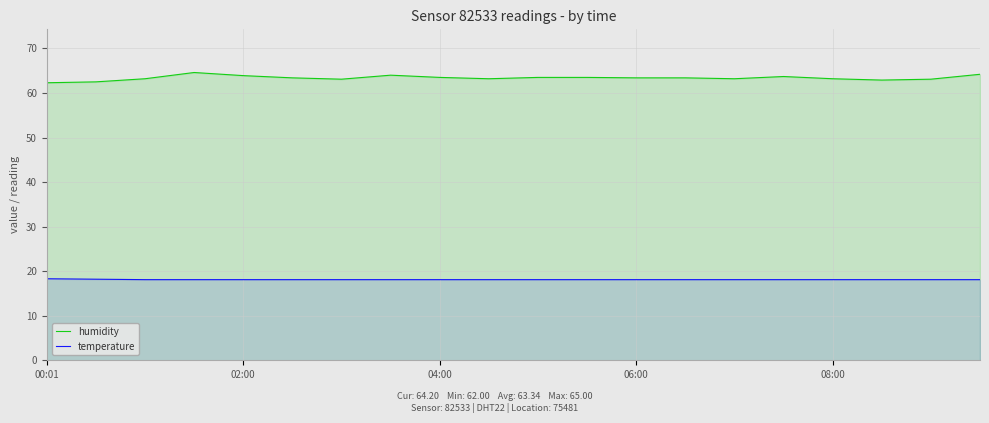

How many distinct data groups are displayed?

2